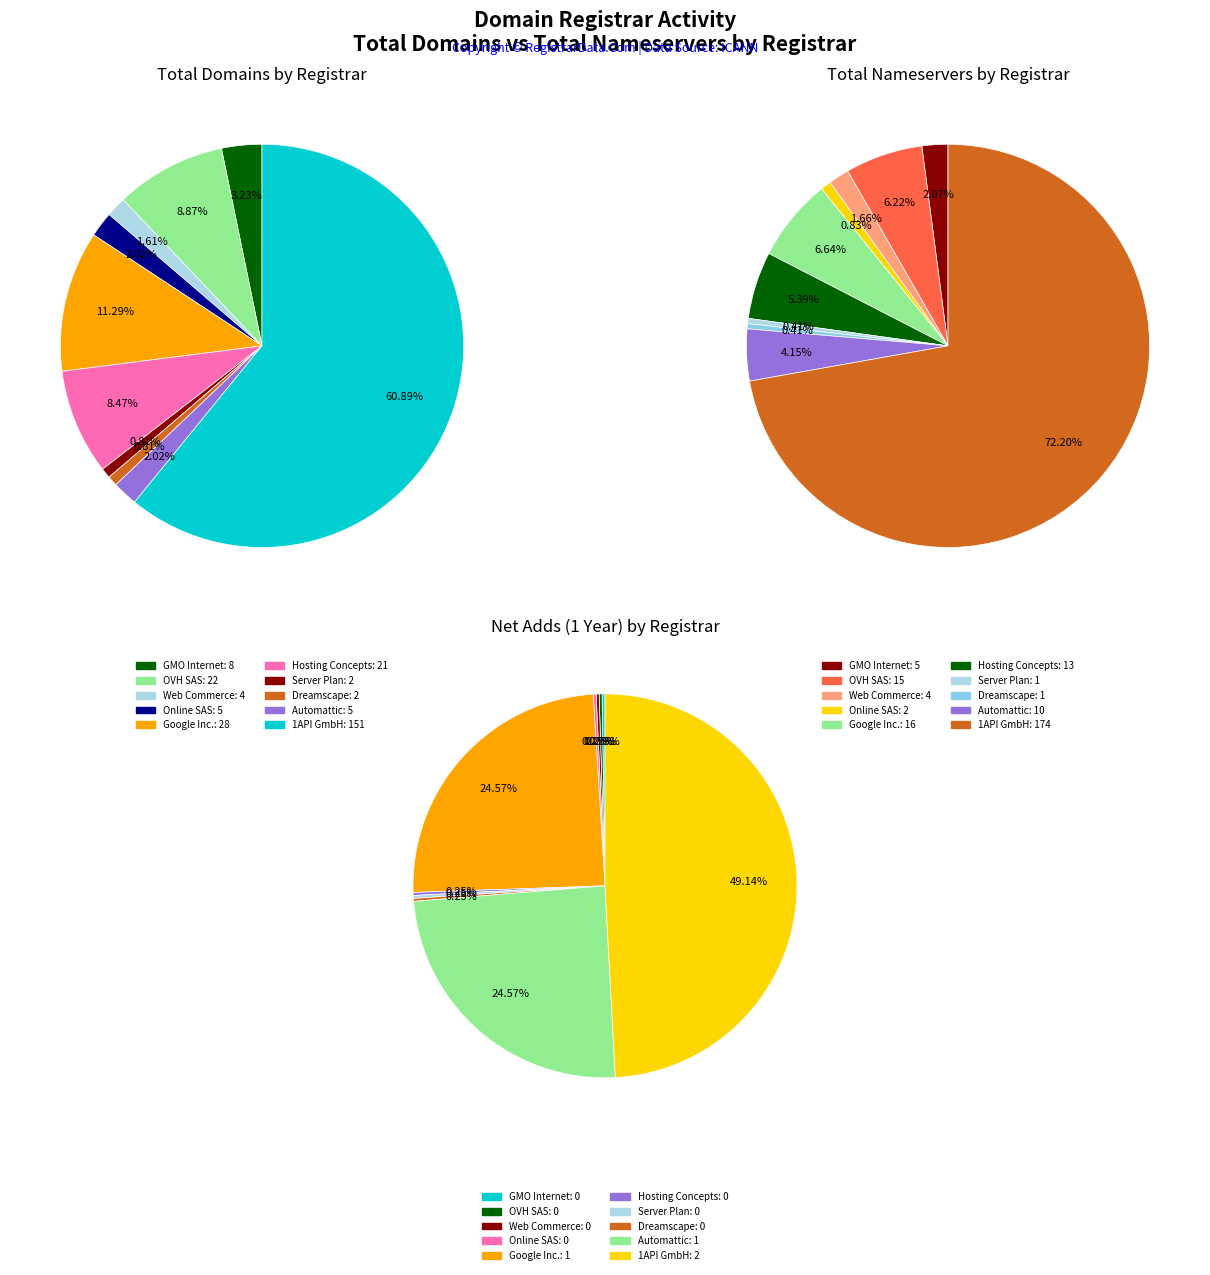

Do 1API GmbH (1387) and Dreamscape (1291) together represent more than half of the pie?

No